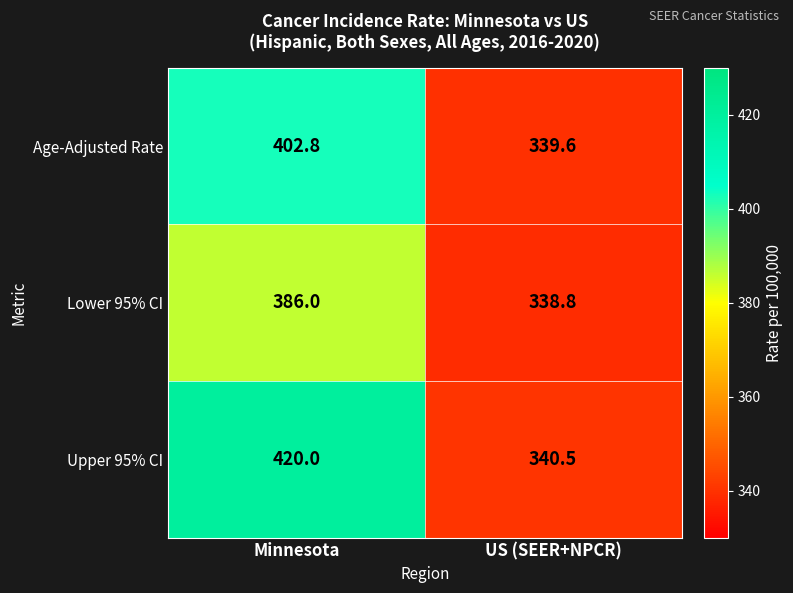

Reading right to left, list all the values displayed in this chart.

Age-Adjusted Rate: US (SEER+NPCR)=339.6	Minnesota=402.8
Lower 95% CI: US (SEER+NPCR)=338.8	Minnesota=386.0
Upper 95% CI: US (SEER+NPCR)=340.5	Minnesota=420.0